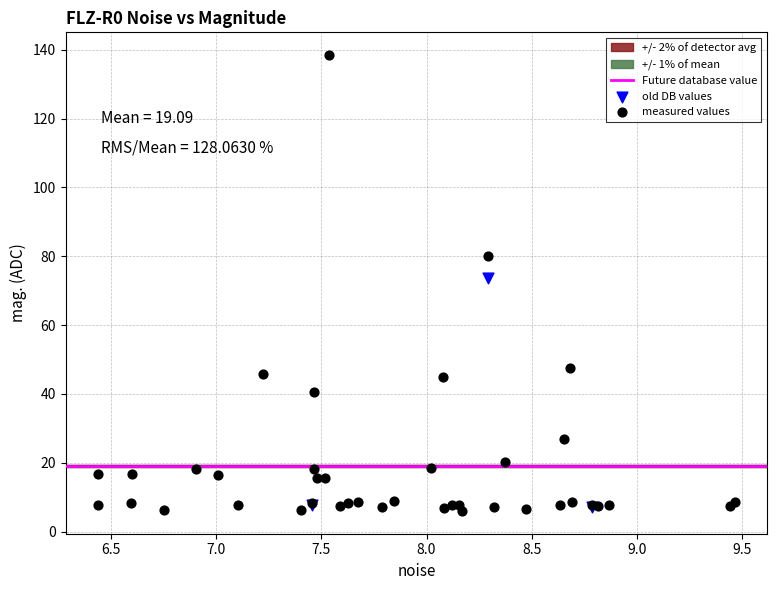

Which series contains the highest Y value?

measured values